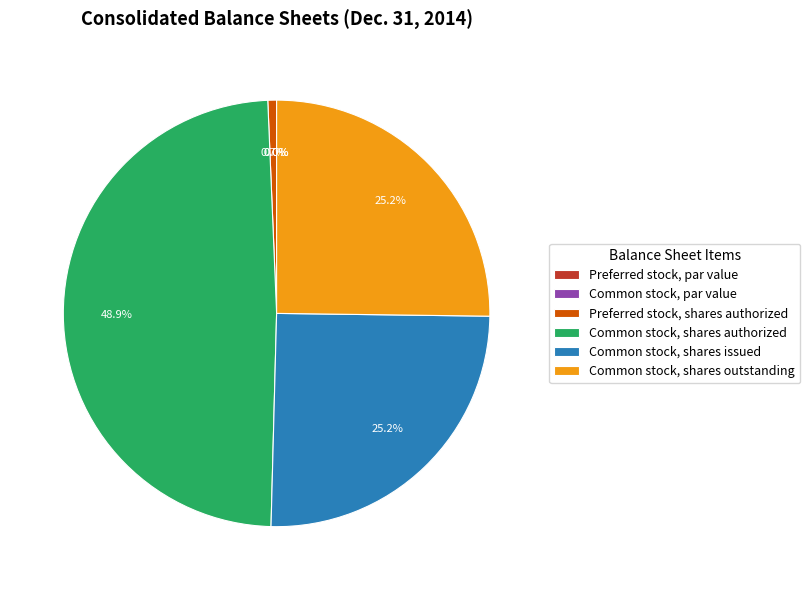

Do Preferred stock, shares authorized and Common stock, shares outstanding together represent more than half of the pie?

No